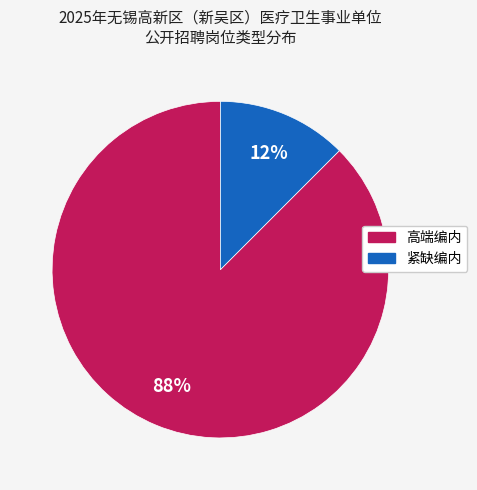

The 紧缺编内 slice represents 3% of the pie. True or false?

False